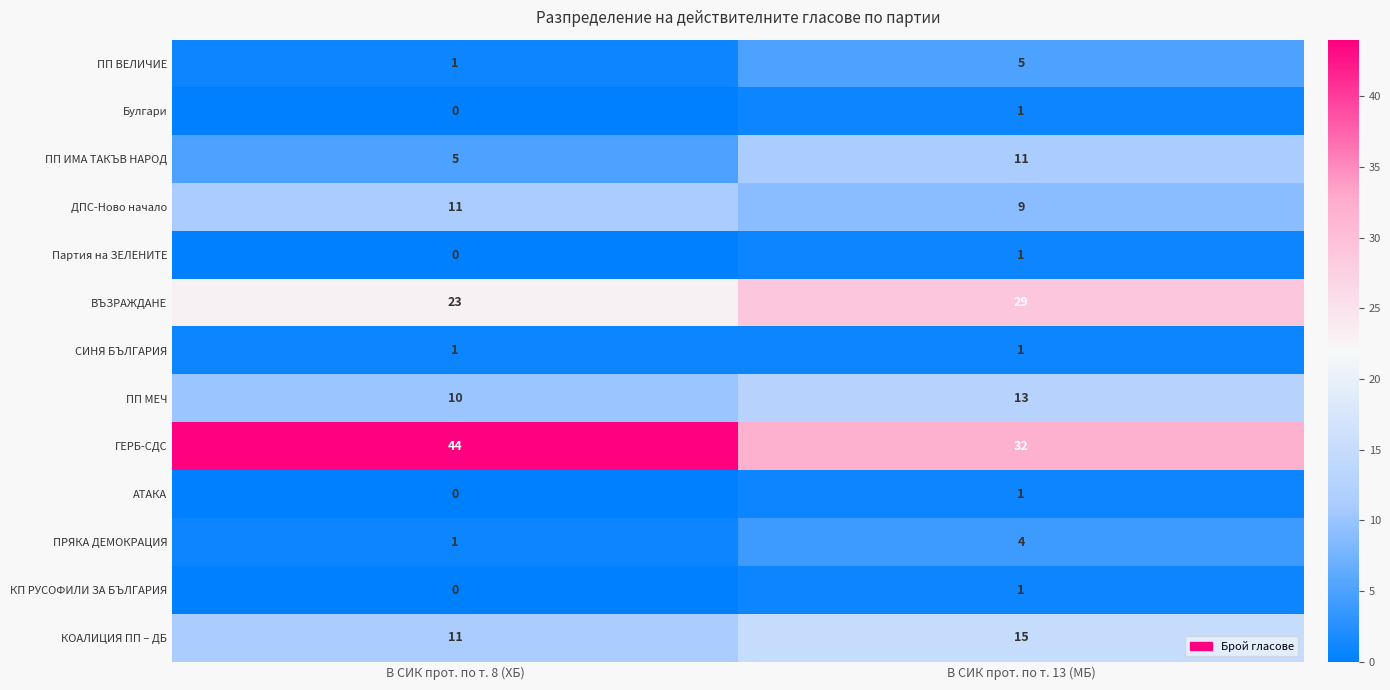

Which series has the widest spread of values?

ГЕРБ-СДС